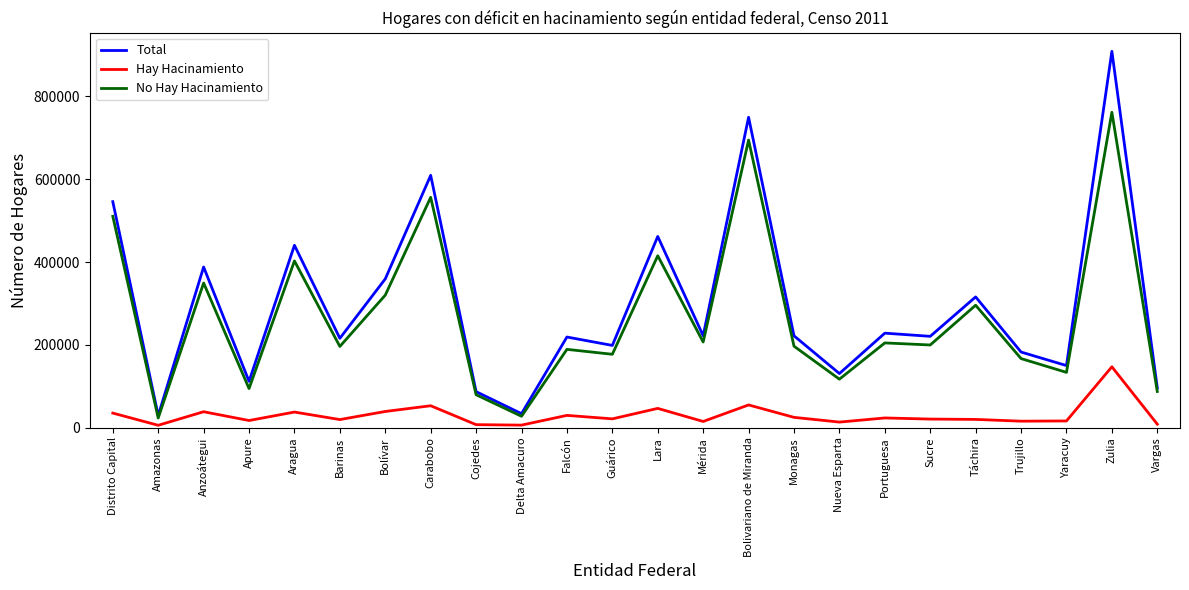

At which label does No Hay Hacinamiento first exceed 199788?

Distrito Capital